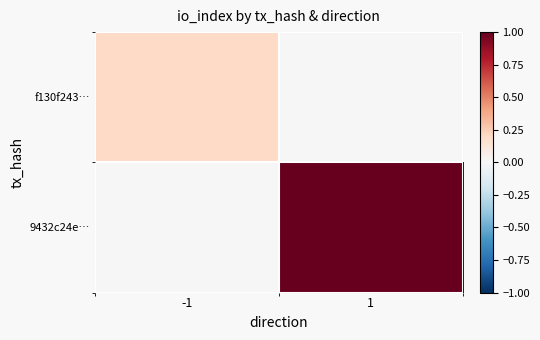

Reading left to right, transcribe all the data shown in this chart.

f130f243…: -1=0.2	1=0.0
9432c24e…: -1=0.0	1=1.0